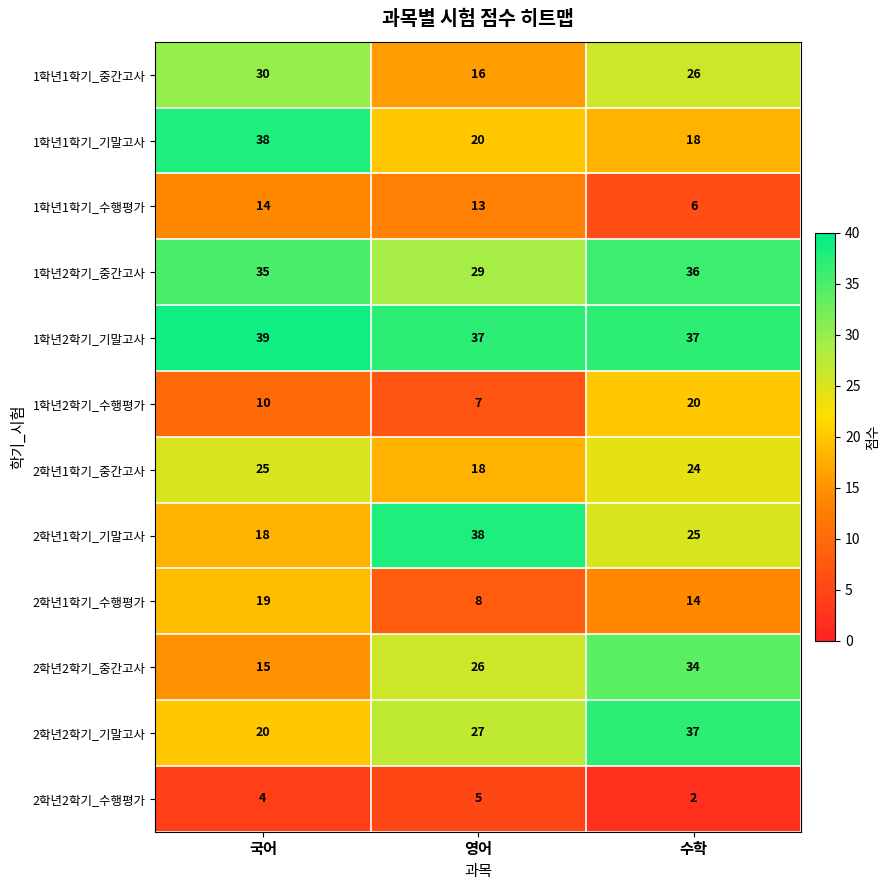

Which series has the largest total across all categories?

1학년2학기_기말고사